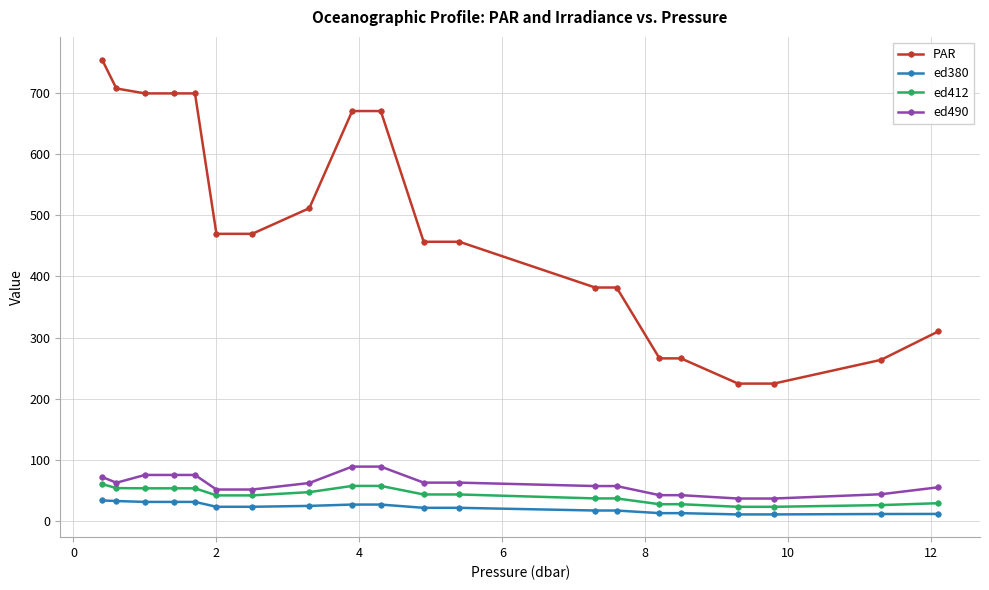

What is the maximum value shown in the chart?

754.4